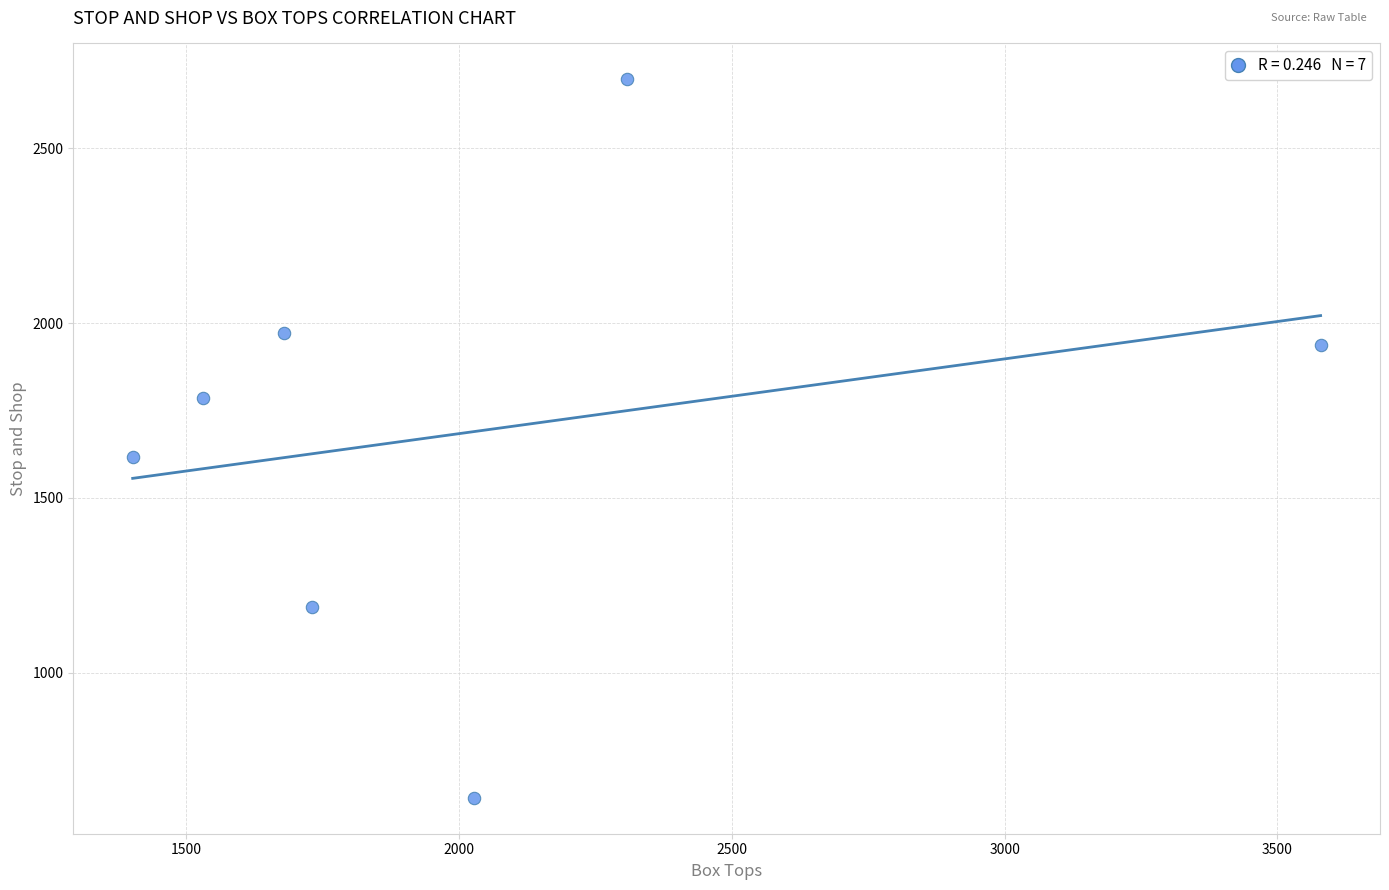

What Y value in the scatter plot is closest to 1669?

1618.6